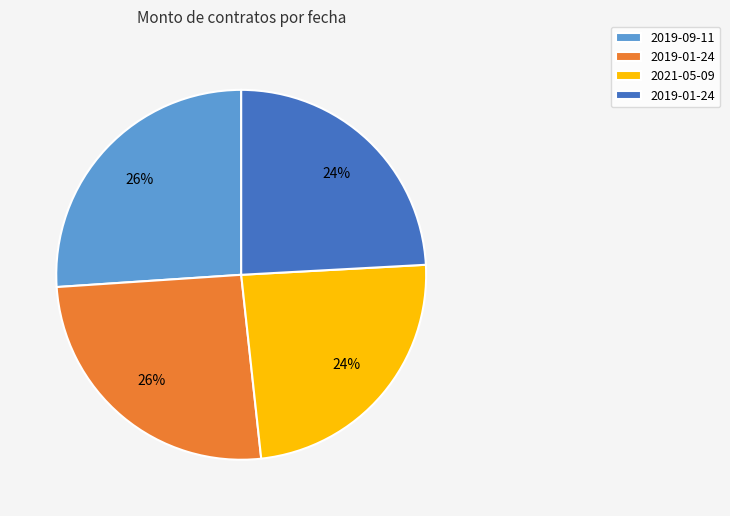

Is there any slice that represents more than half of the pie?

No